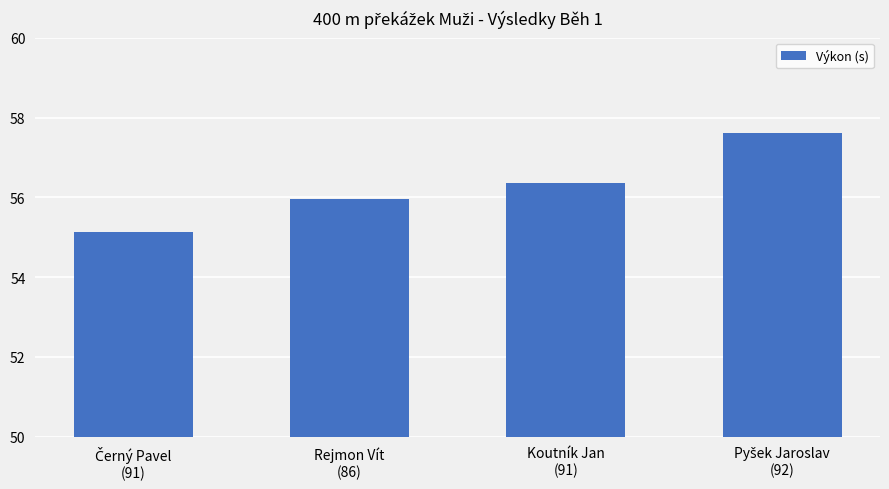

What is the maximum value shown in the chart?

57.6